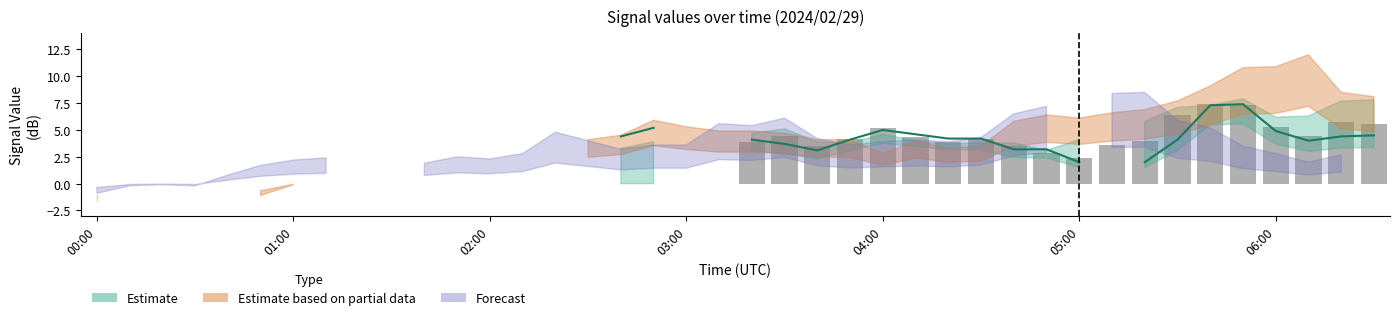

How many values are above zero?

20